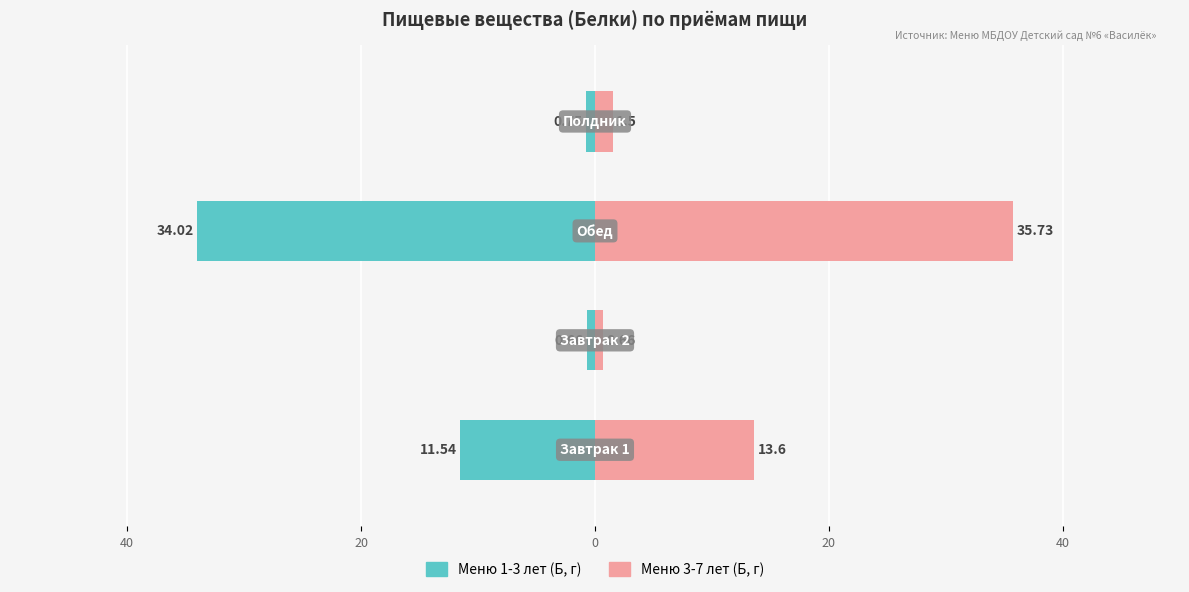

Which series changed the most between 40 and 0?

Меню 3-7 лет (Б, г)